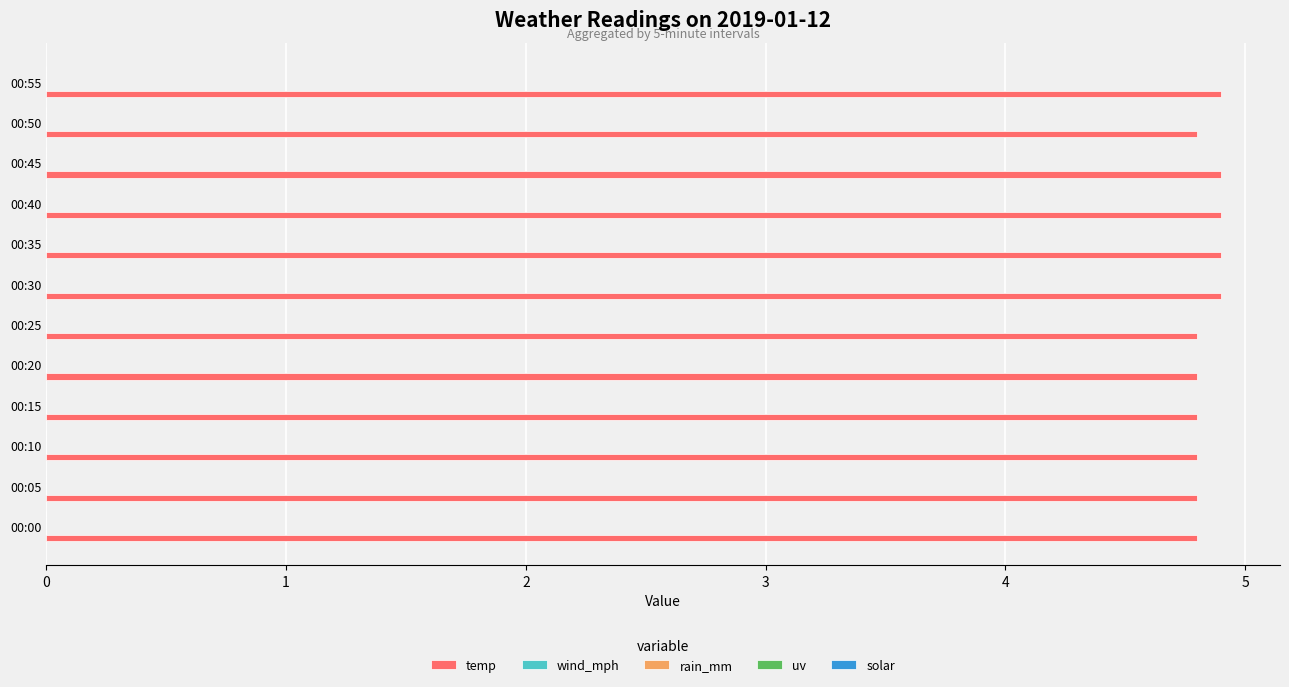

What is the maximum value shown in the chart?

4.9